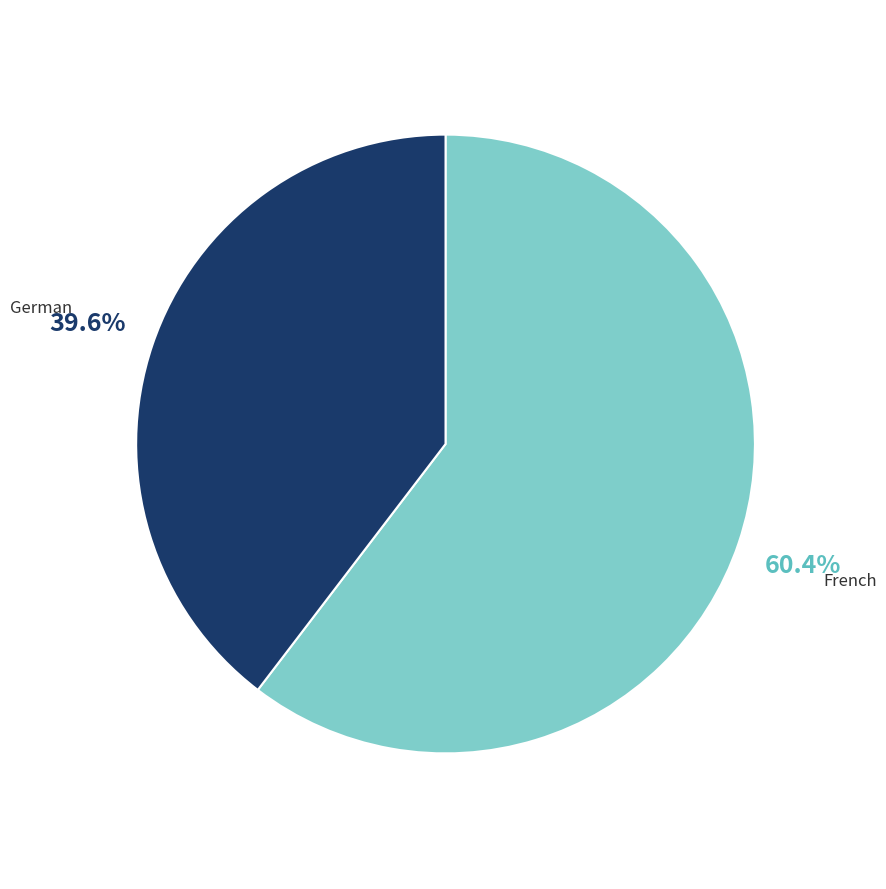

Does any single category account for the majority?

Yes